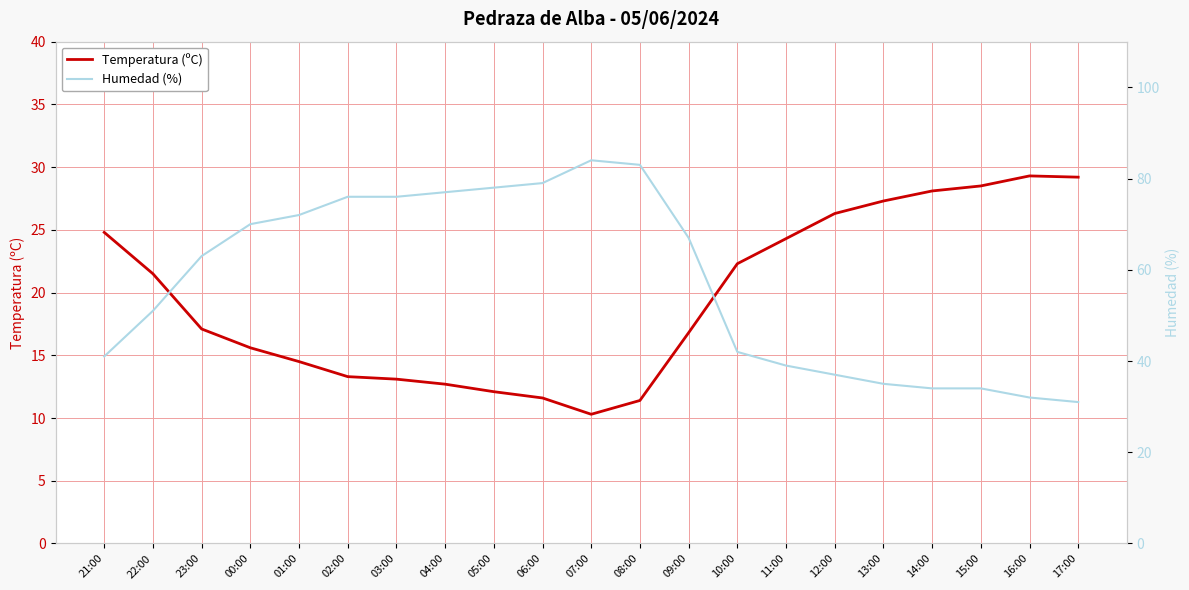

Is this an area chart (filled region under the line)?

No